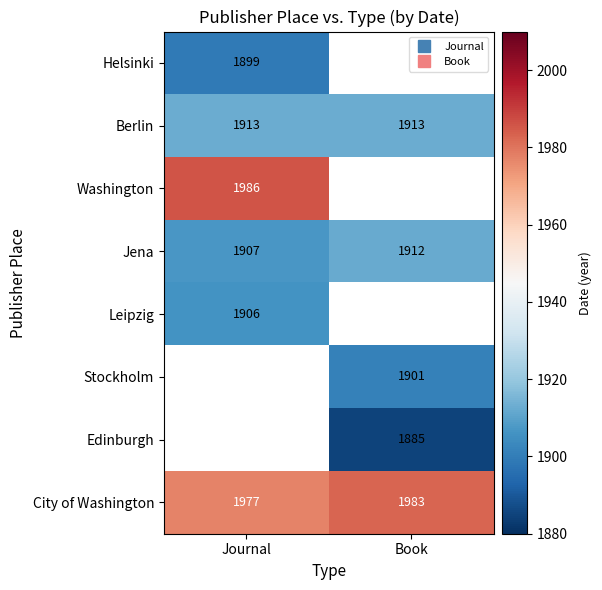

Rank the categories by Berlin value from lowest to highest.

Journal, Book